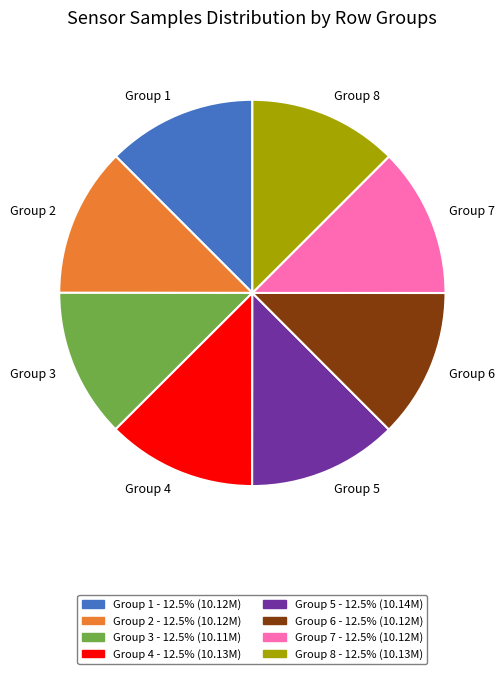

Do Group 1 and Group 5 together represent more than half of the pie?

No